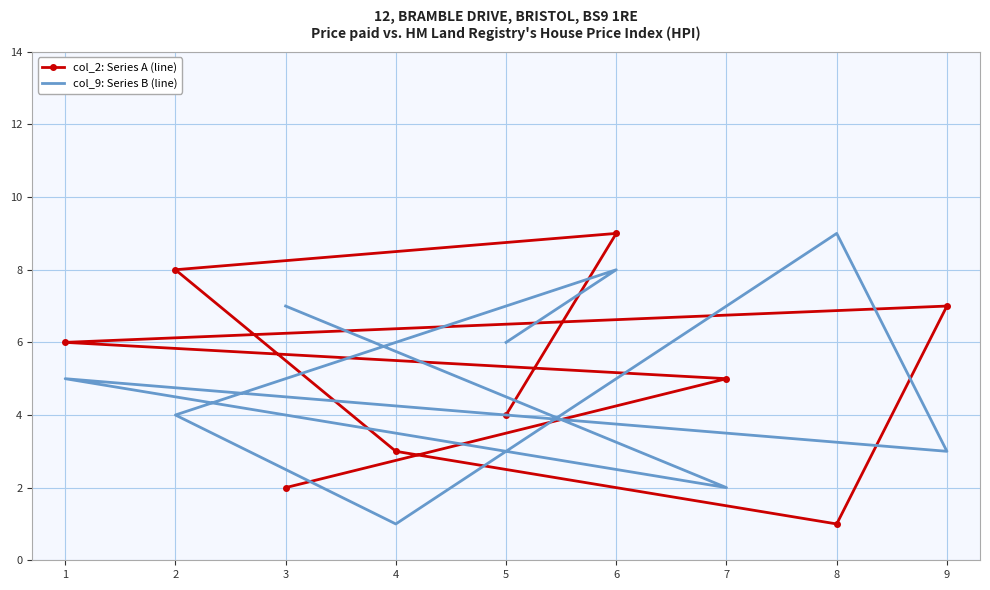

Is it true that col_2 equals 3 at 6?

False